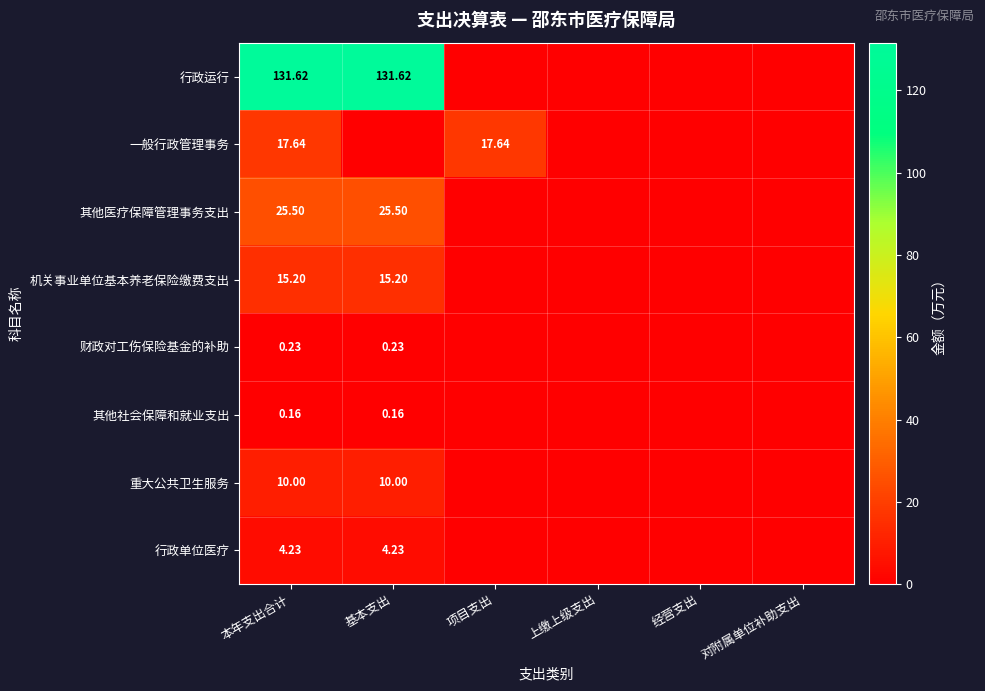

Is the value of 一般行政管理事务 at 项目支出 greater than the value of 机关事业单位基本养老保险缴费支出 at 基本支出?

Yes